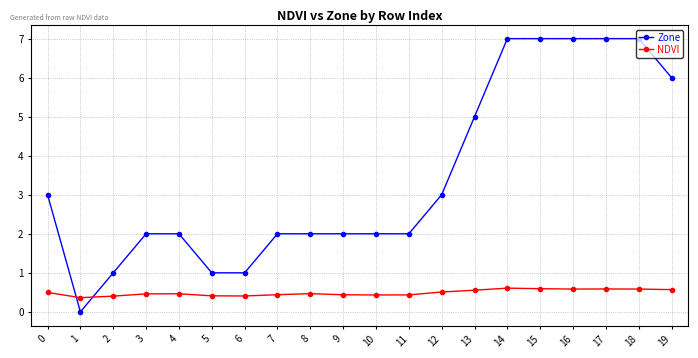

True or false: NDVI has more than 1 points higher than both neighbors.

True